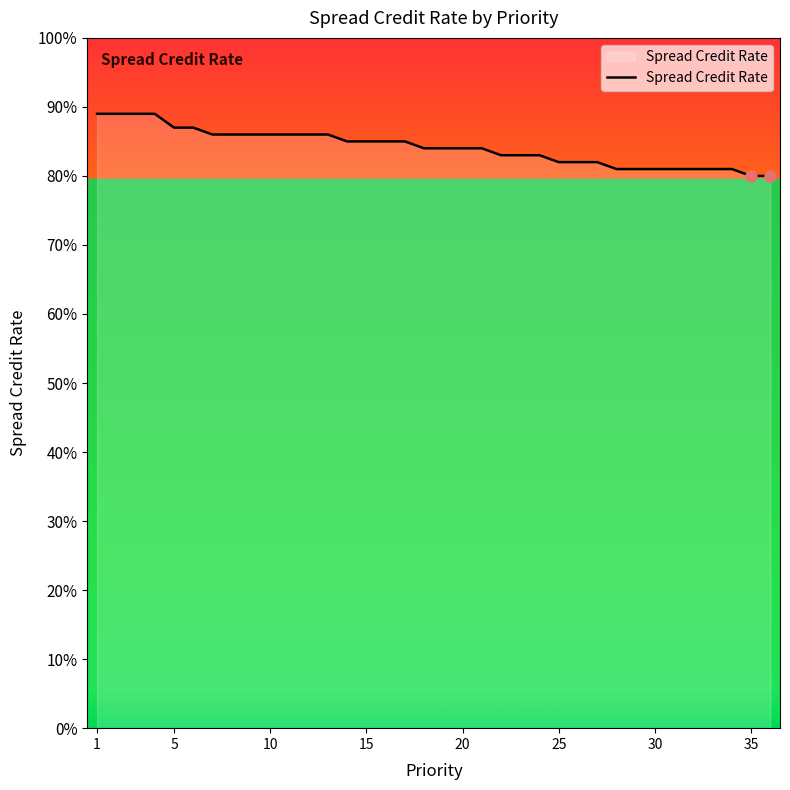

True or false: the data has more than 0 interior local peaks.

False